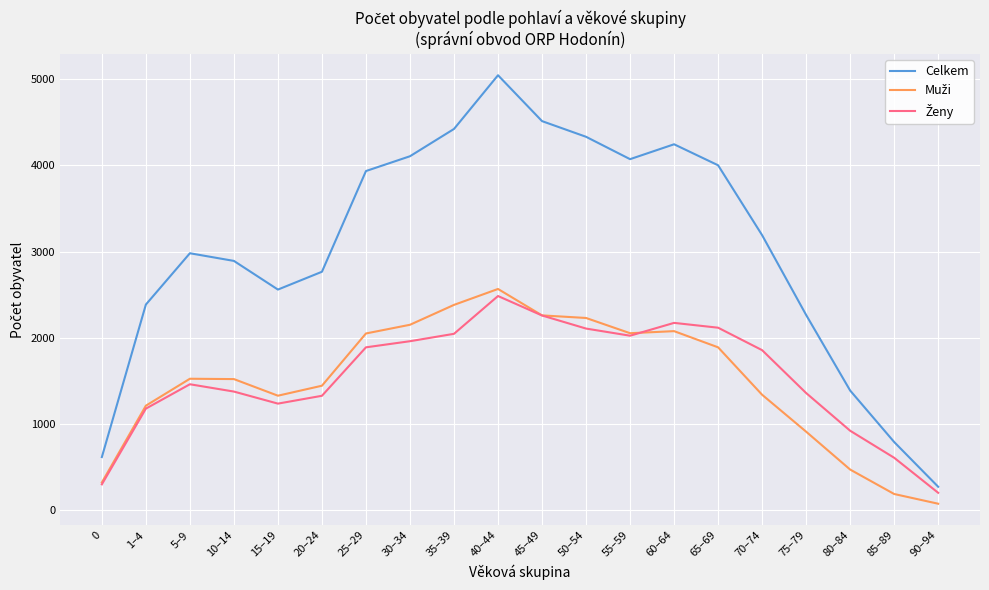

What is the maximum value shown in the chart?

5048